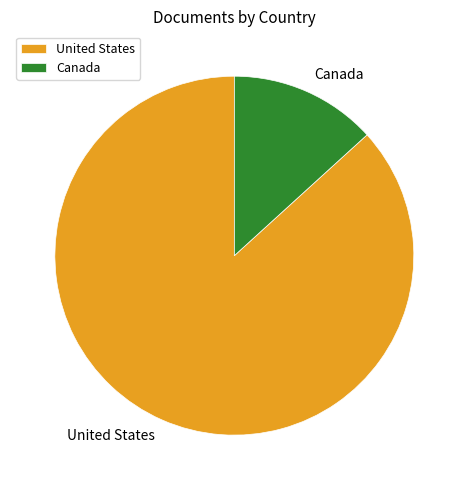

Which has a higher value, United States or Canada?

United States